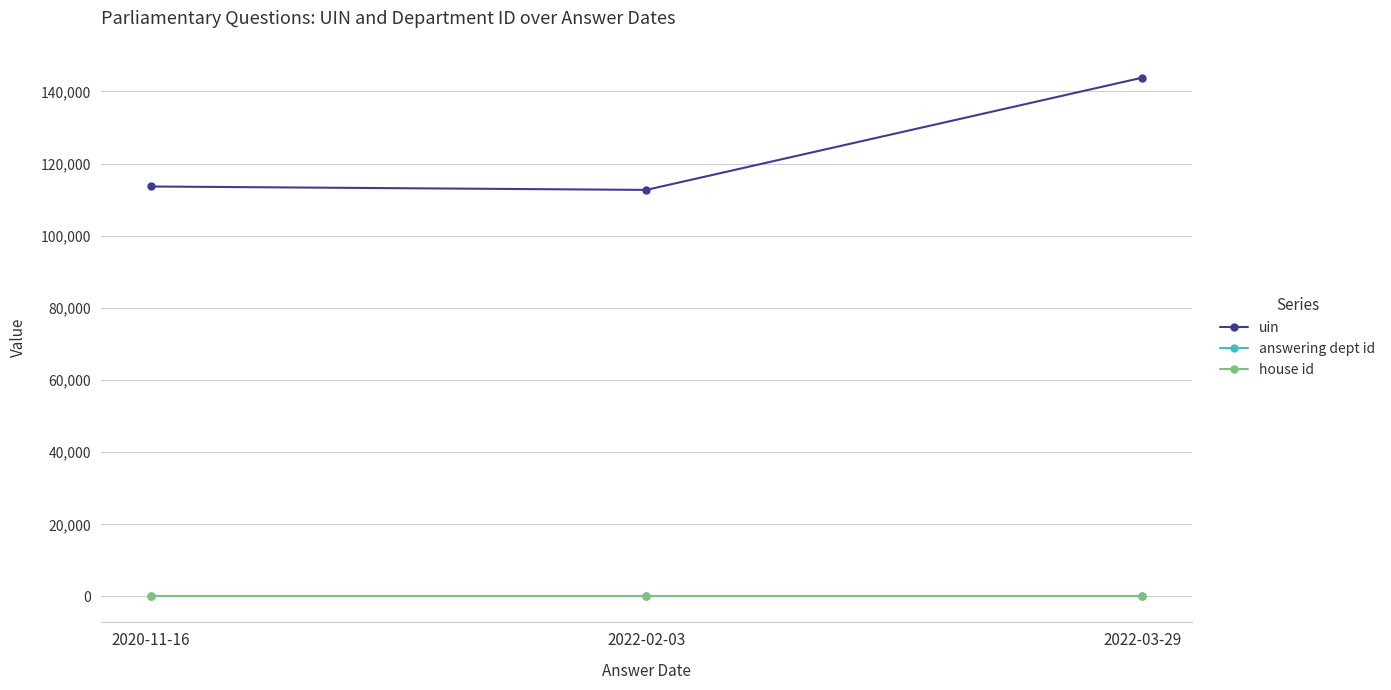

What is the sum of the uin values at 2022-02-03 and 2020-11-16?

226331